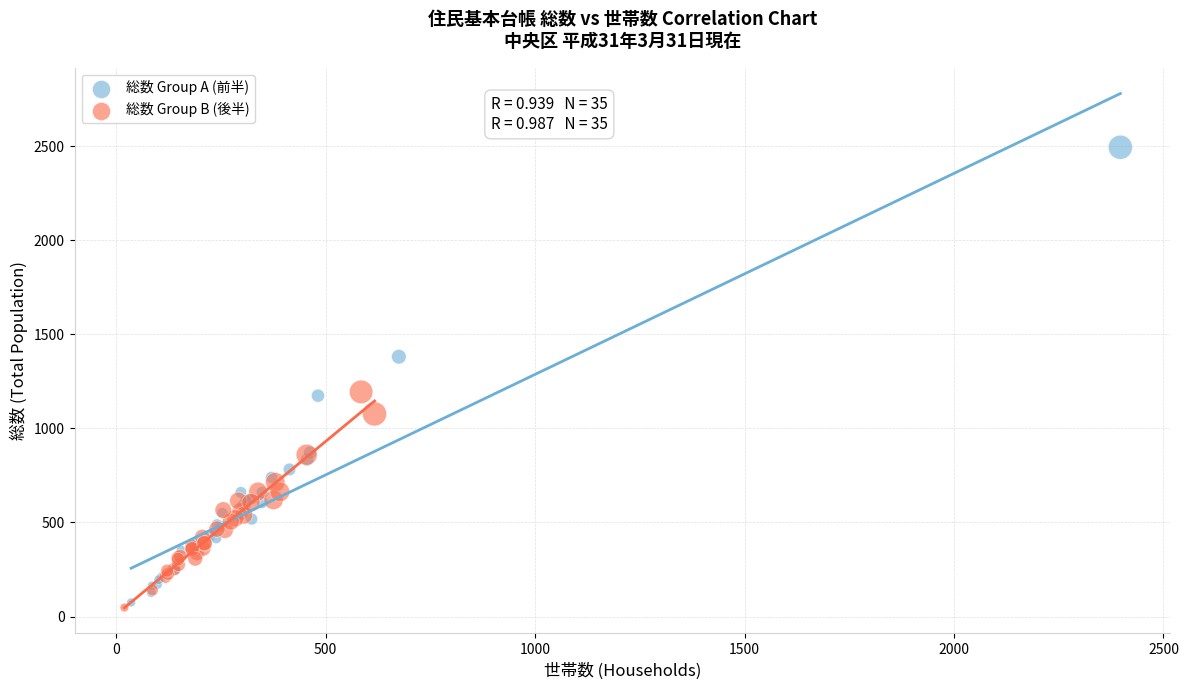

Which series has the largest Y range (max minus min)?

総数 Group A (前半)